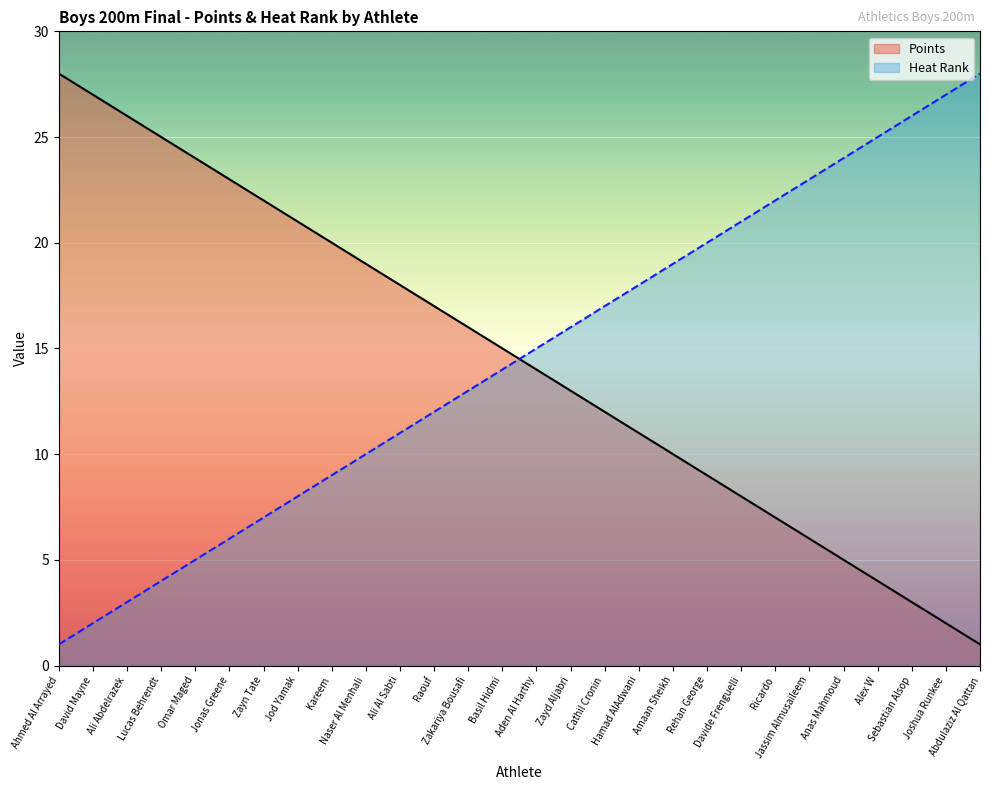

What is the difference between the second highest and second lowest values in the Heat Rank series?

25